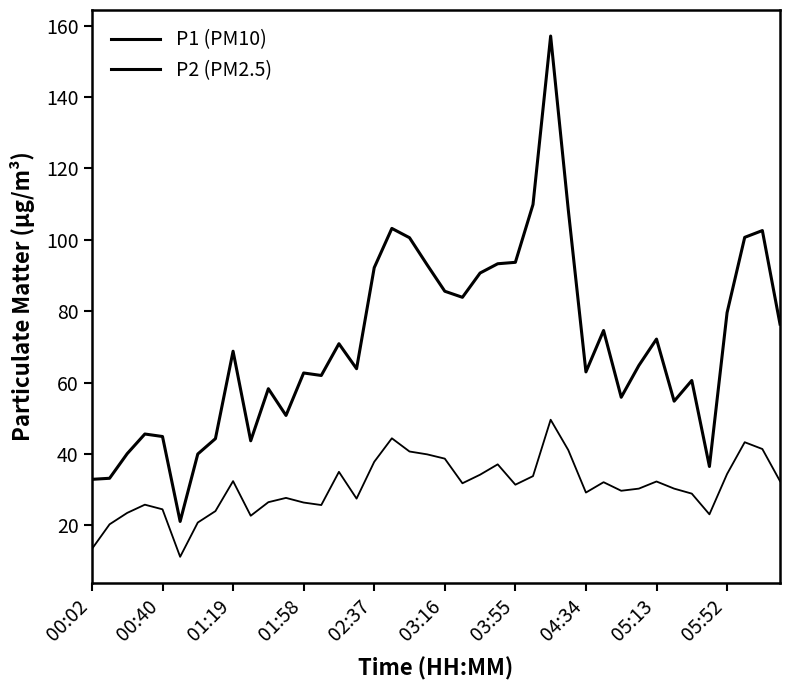

Reading left to right, extract all data points from this chart.

P1 (PM10): 32.9	33.2	40.1	45.6	44.9	21.1	40.0	44.3	68.8	43.7	58.3	50.8	62.7	62.0	70.9	63.9	92.2	103.2	100.6	93.0	85.6	83.9	90.7	93.3	93.7	109.9	157.1	108.4	63.0	74.6	55.9	64.8	72.2	54.8	60.6	36.5	79.6	100.7	102.6	76.4
P2 (PM2.5): 13.4	20.3	23.5	25.8	24.5	11.2	20.8	24.0	32.4	22.7	26.5	27.7	26.4	25.7	35.0	27.5	37.8	44.4	40.7	39.9	38.7	31.8	34.2	37.1	31.4	33.8	49.6	41.1	29.2	32.1	29.7	30.3	32.3	30.3	28.9	23.1	34.4	43.3	41.4	32.4